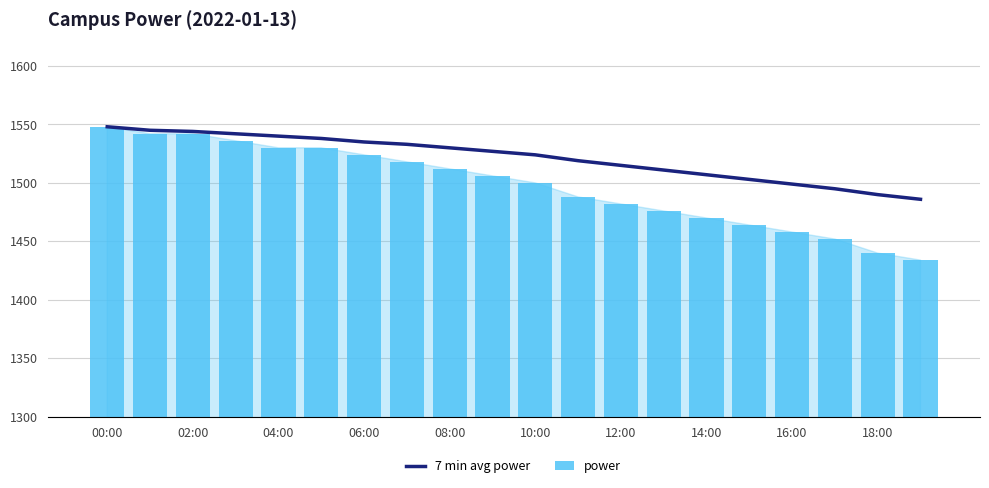

What are all the series names shown in the legend?

7 min avg power, power